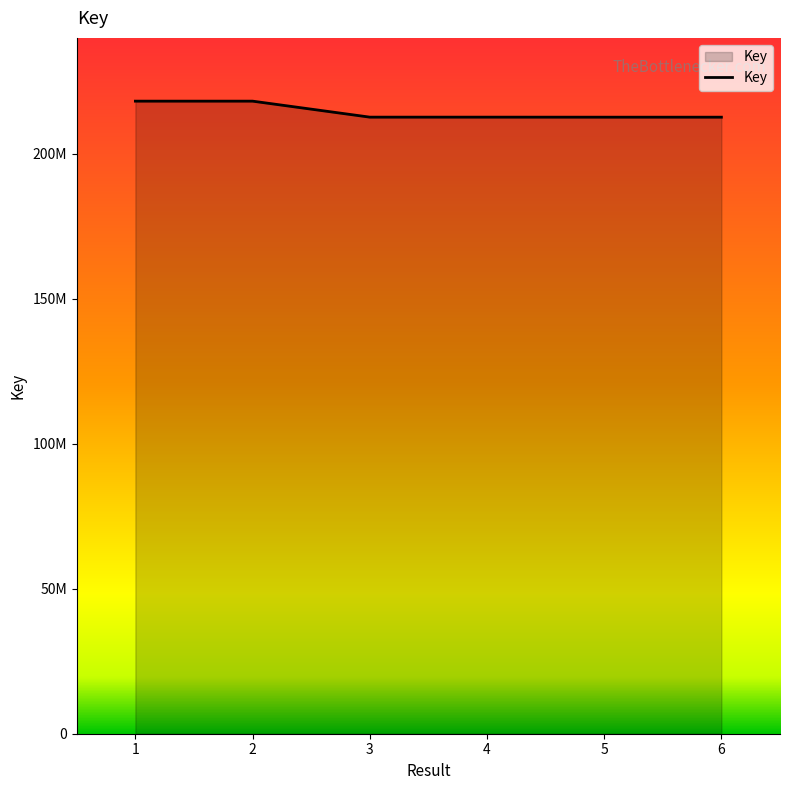

Does the chart display data point markers on the line(s)?

No